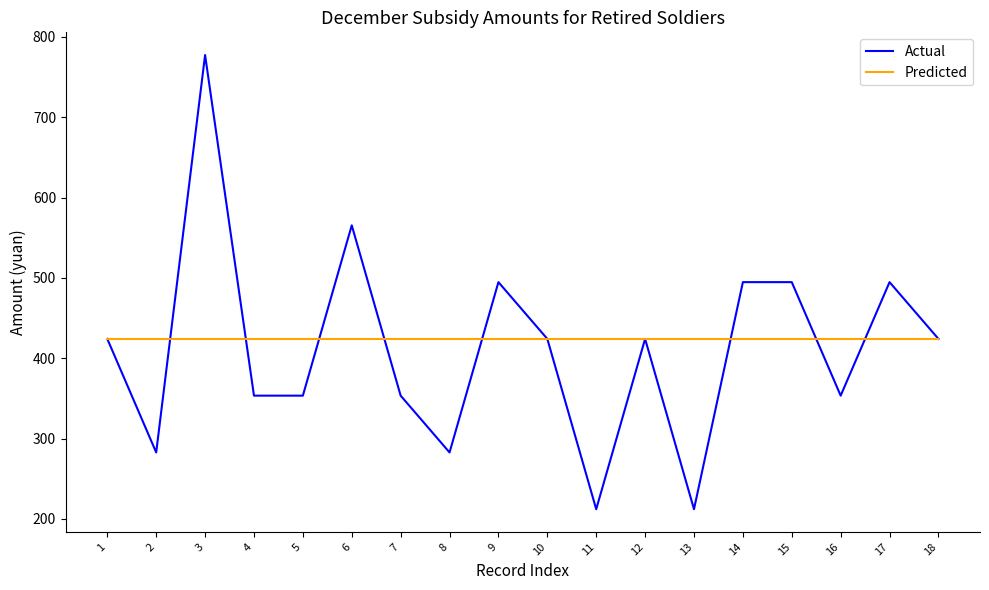

What is the difference between the highest and lowest values at 11?

212.0